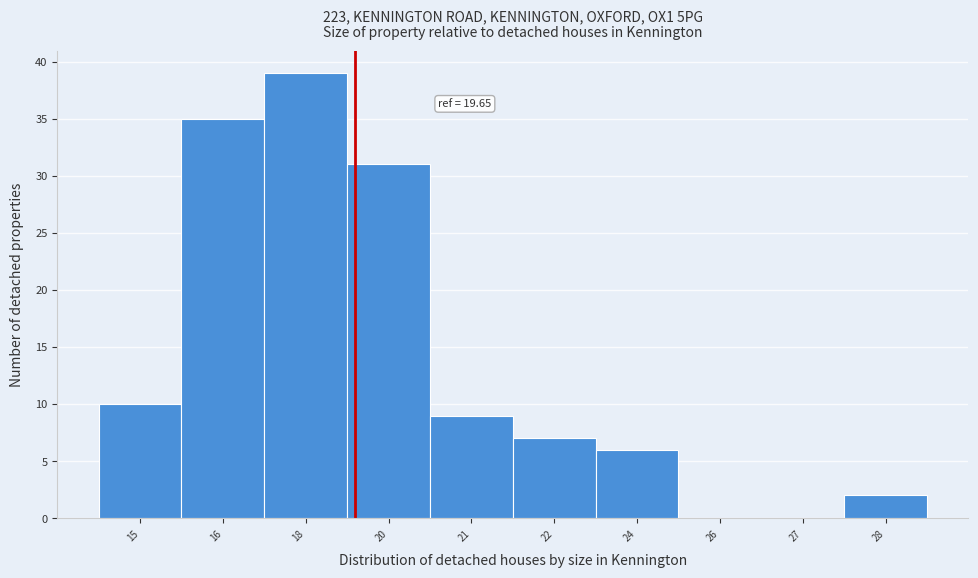

Reading left to right, what are all the values shown in this chart?

15=10	16=35	18=39	20=31	21=9	22=7	24=6	26=0	27=0	28=2